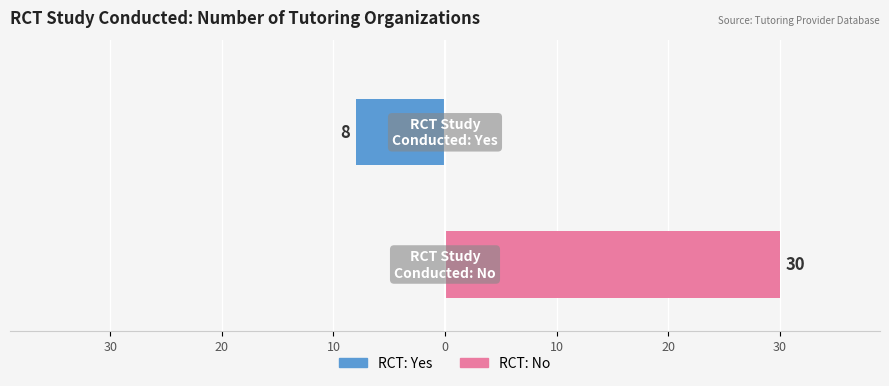

True or false: RCT: Yes has a value of -3 at 30.

False